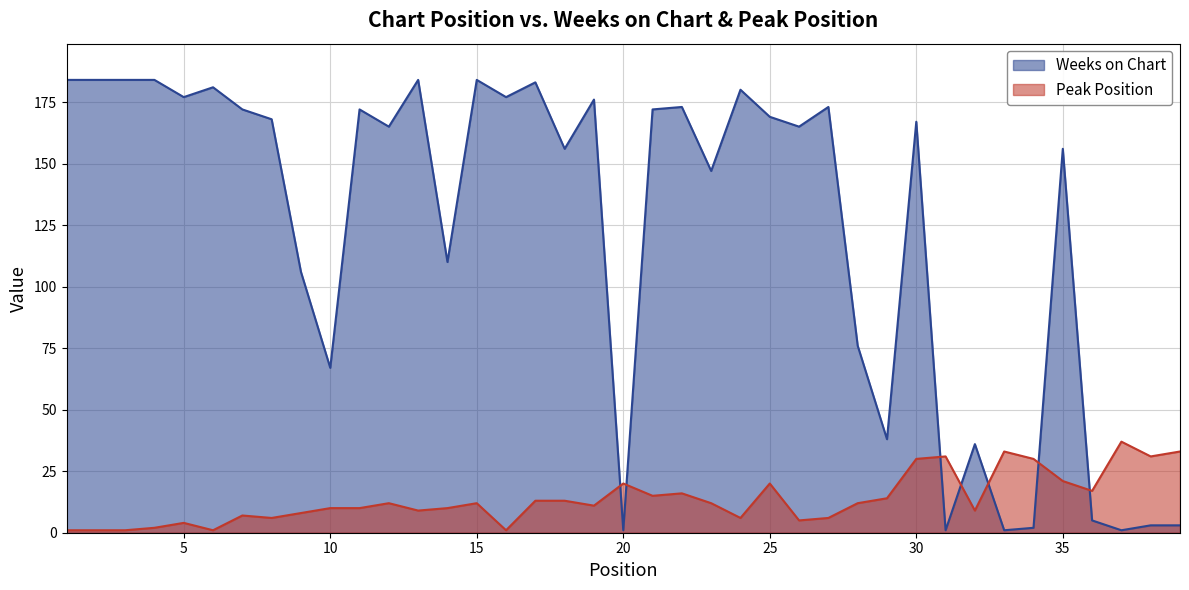

At which category does Peak Position reach its first local valley?

6